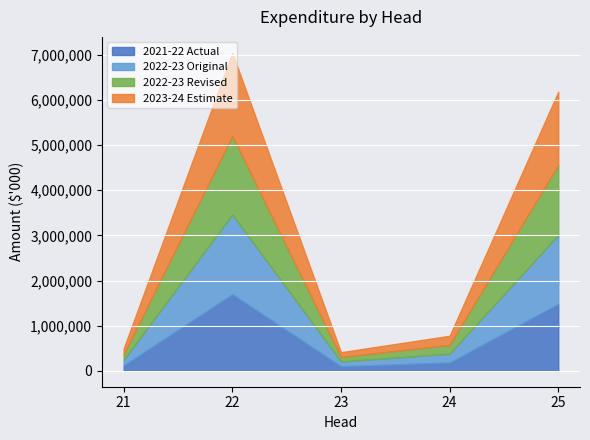

What is the total value across all series at 25?

6183604